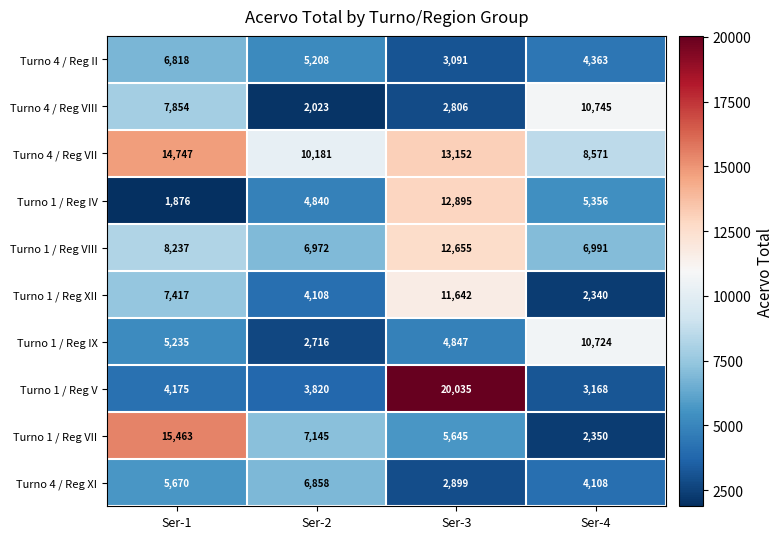

Count the number of data series in this chart.

10